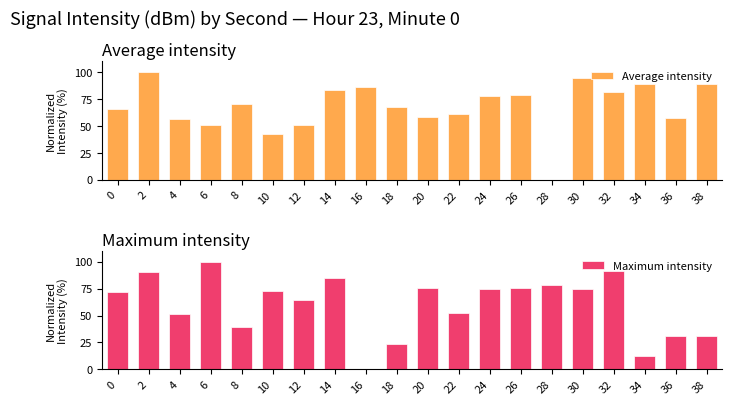

How many series are shown in this chart?

2